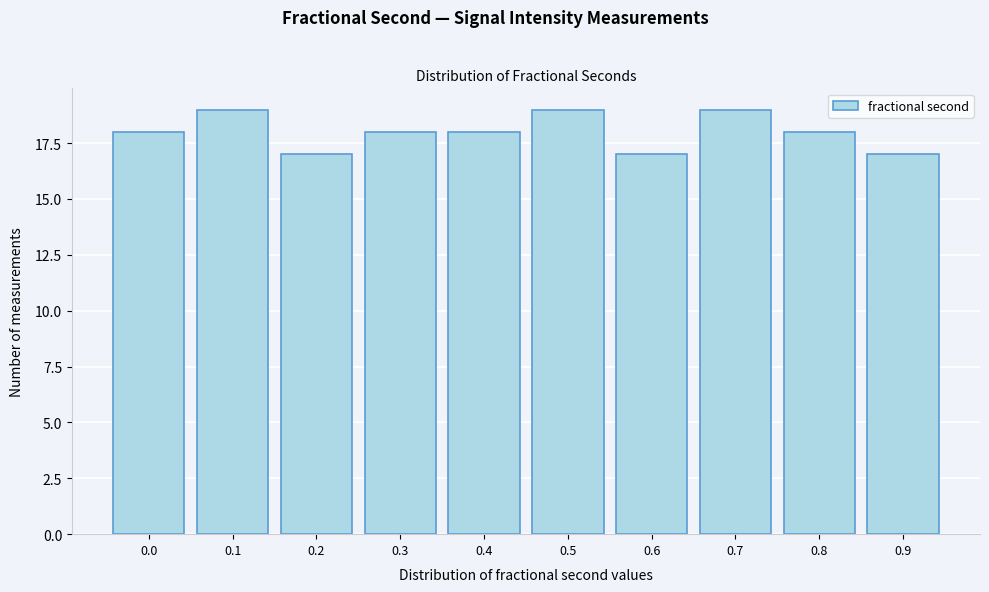

Reading left to right, transcribe all the data shown in this chart.

18	19	17	18	18	19	17	19	18	17